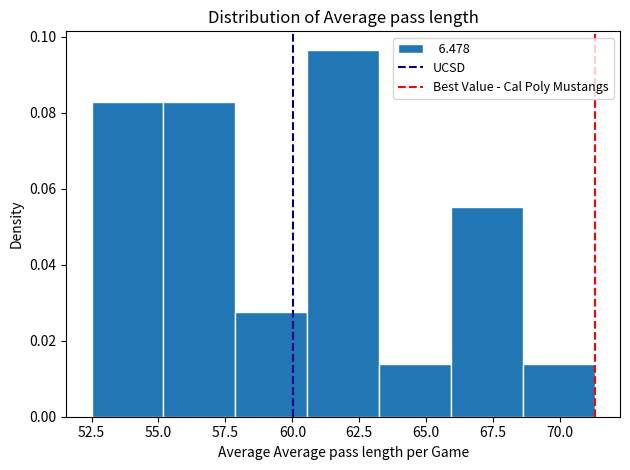

Reading left to right, list every bar in this chart as the range it spans on the x-axis followed by its height. Neither the bar edges nor the heights are printed on the chart, so give them approximately, as read against the axes.

52.5 to 55.0: 0.082
55.0 to 58.0: 0.082
58.0 to 60.5: 0.028
60.5 to 63.0: 0.096
63.0 to 66.0: 0.014
66.0 to 68.5: 0.056
68.5 to 71.5: 0.014